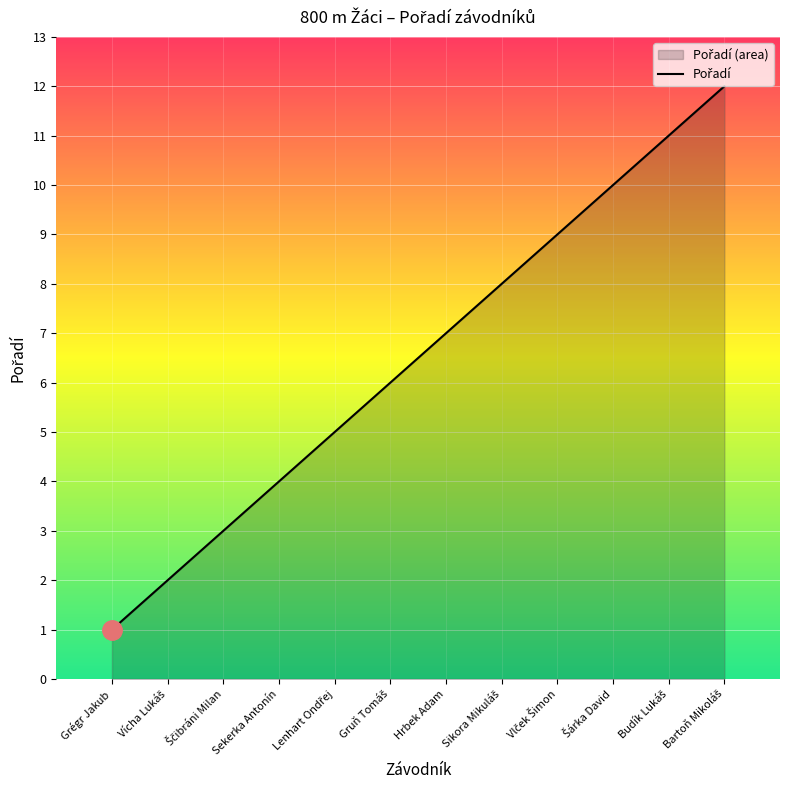

What is the difference between the second highest and second lowest values?

9